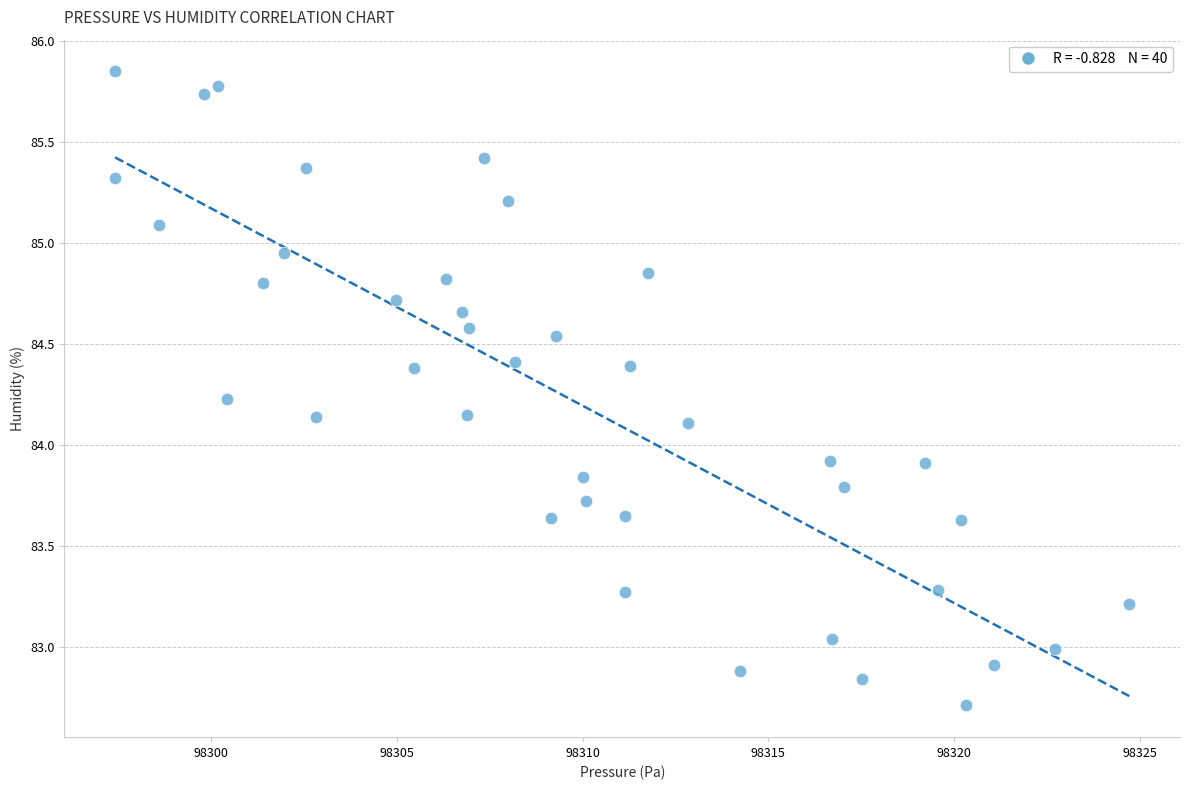

What is the range of Y values (max minus min)?

3.1